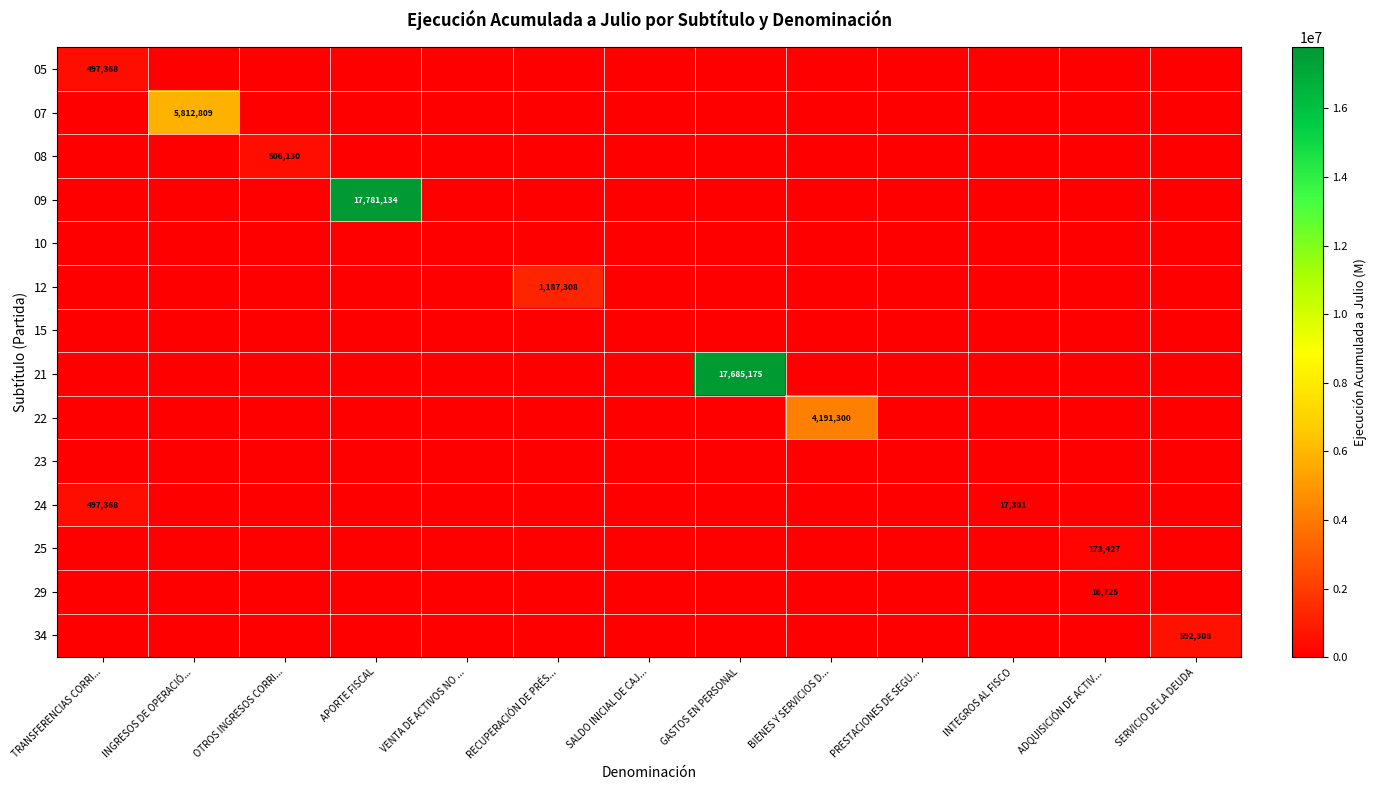

What is the difference between the maximum and second lowest values in the 34 series?

592308